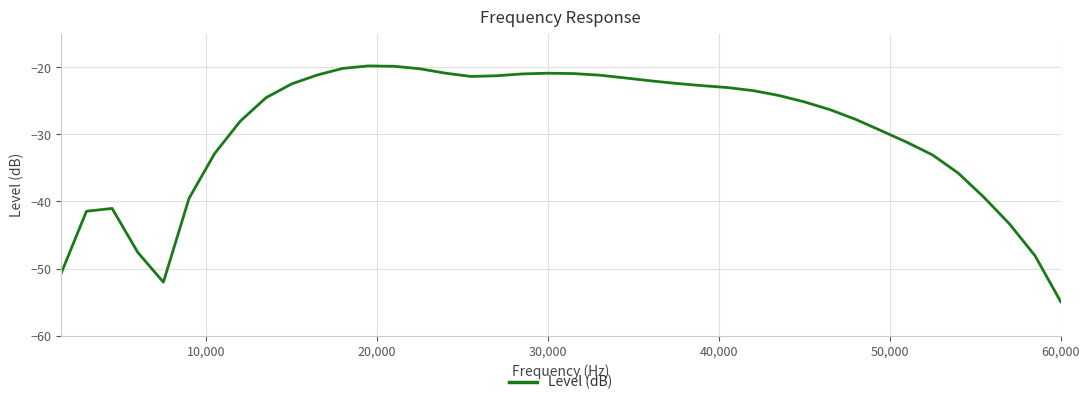

What is the greatest value displayed?

-19.8